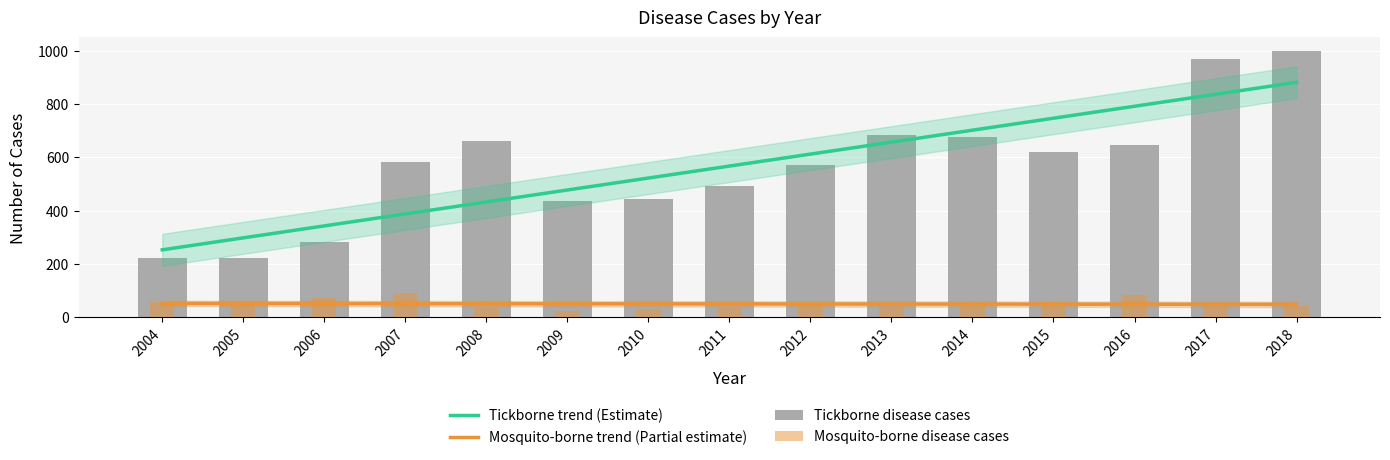

Rank the series at 2005 from lowest to highest value.

Mosquito-borne disease cases, Mosquito-borne trend (Partial estimate), Tickborne disease cases, Tickborne trend (Estimate)